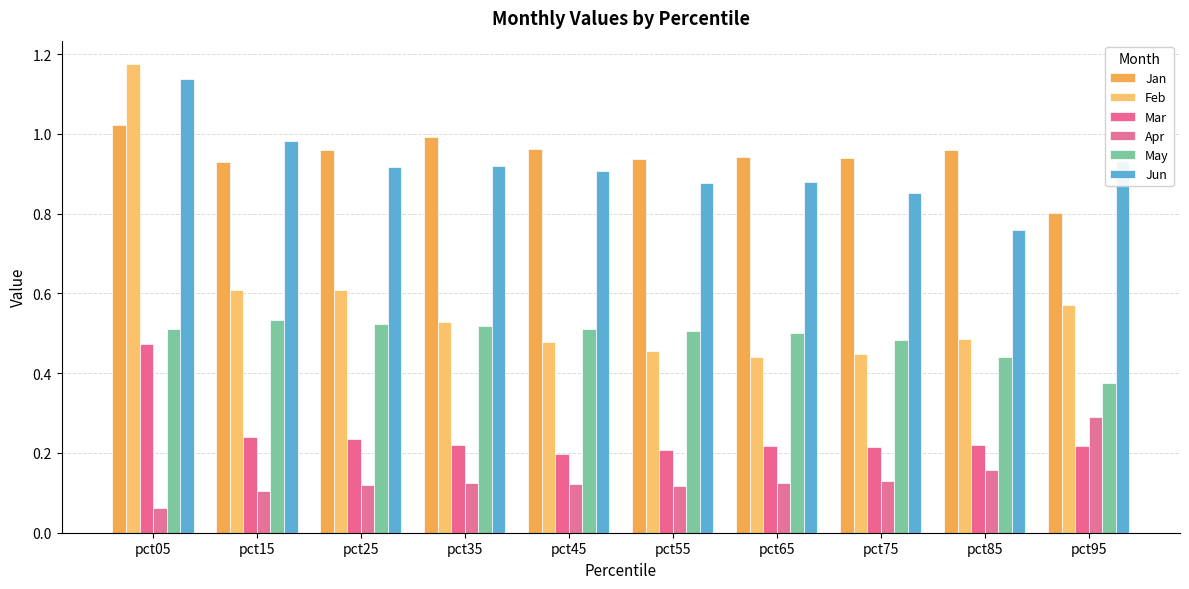

Rank the series at pct35 from lowest to highest value.

Apr, Mar, May, Feb, Jun, Jan